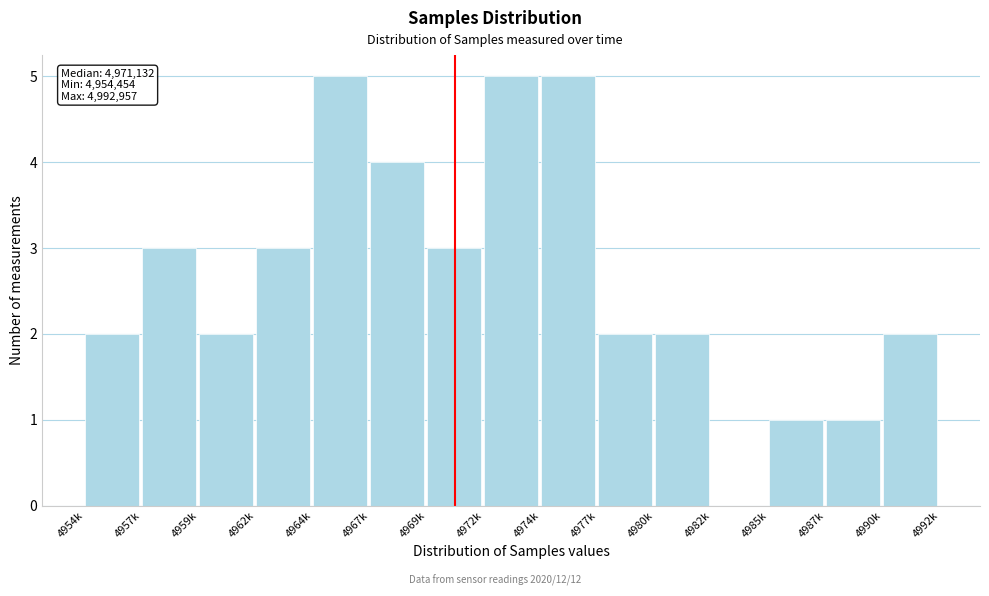

Reading left to right, what are all the values shown in this chart?

4954k=2	4957k=3	4959k=2	4962k=3	4964k=5	4967k=4	4969k=3	4972k=5	4974k=5	4977k=2	4980k=2	4982k=0	4985k=1	4987k=1	4990k=2